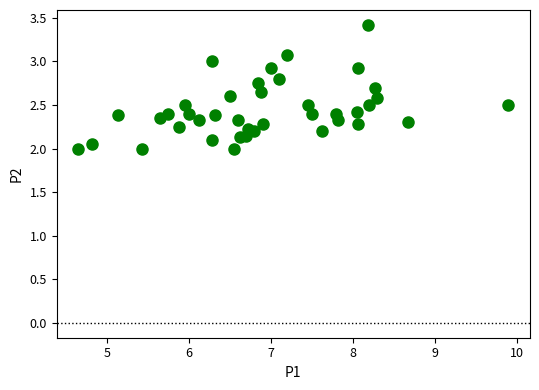

What is the range of Y values (max minus min)?

1.4